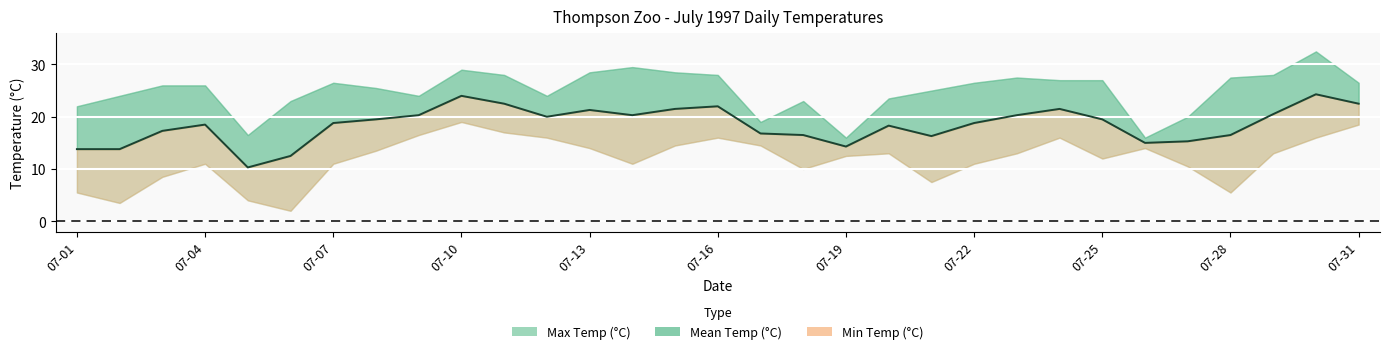

How many values in the Mean Temp (°C) series are below 18?

12